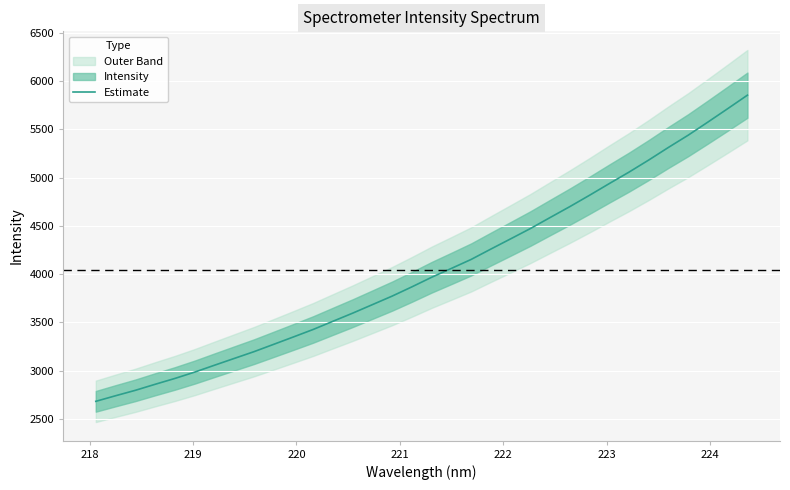

What is the maximum value for Estimate?

5853.3